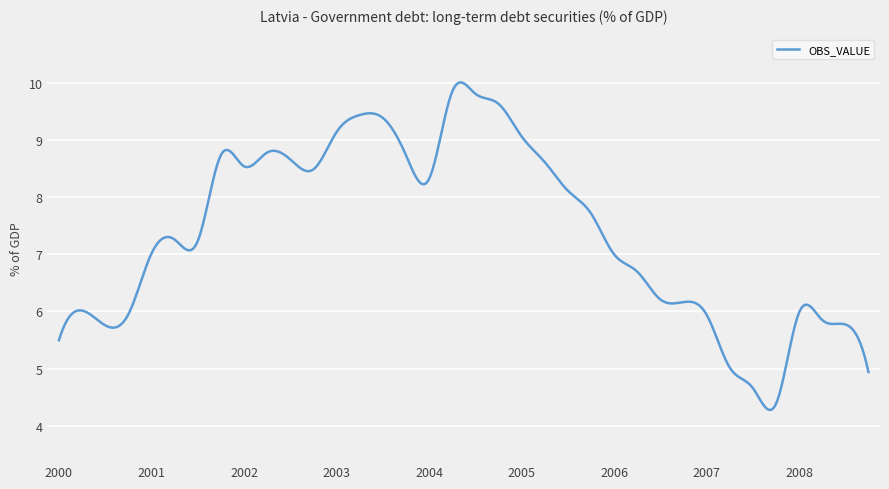

What is the difference between the maximum and second lowest values?

5.7